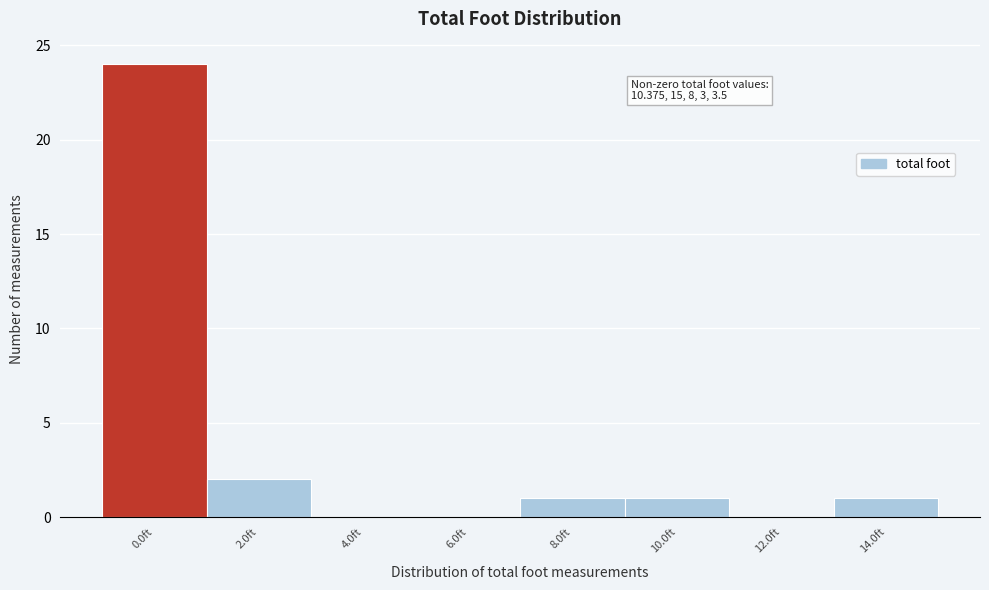

Reading right to left, extract all data points from this chart.

14.0ft=1	12.0ft=0	10.0ft=1	8.0ft=1	6.0ft=0	4.0ft=0	2.0ft=2	0.0ft=24